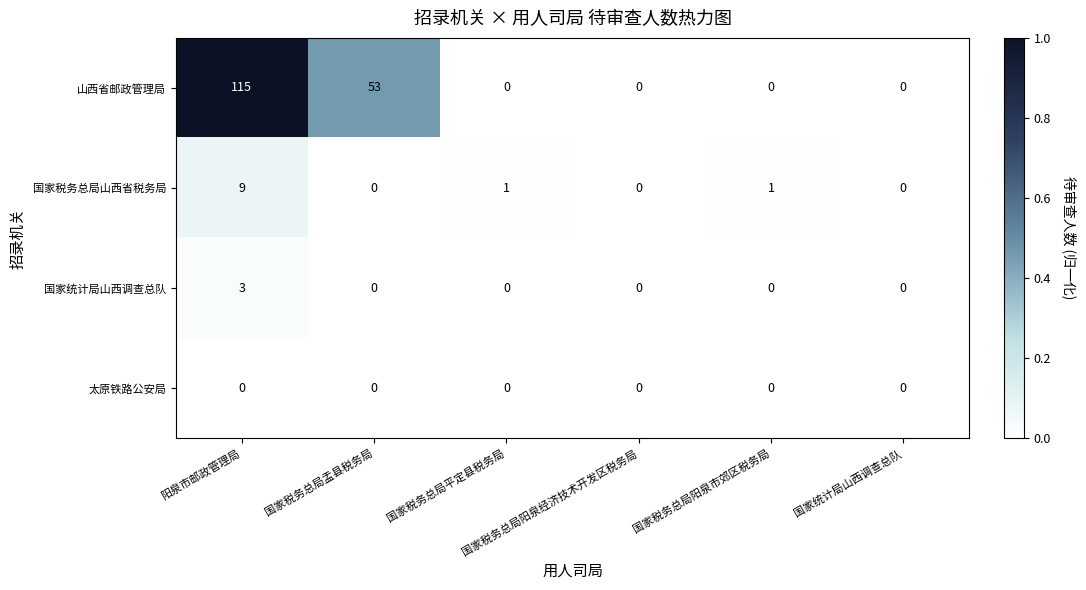

What is the difference between the maximum and minimum values in the 山西省邮政管理局 series?

115